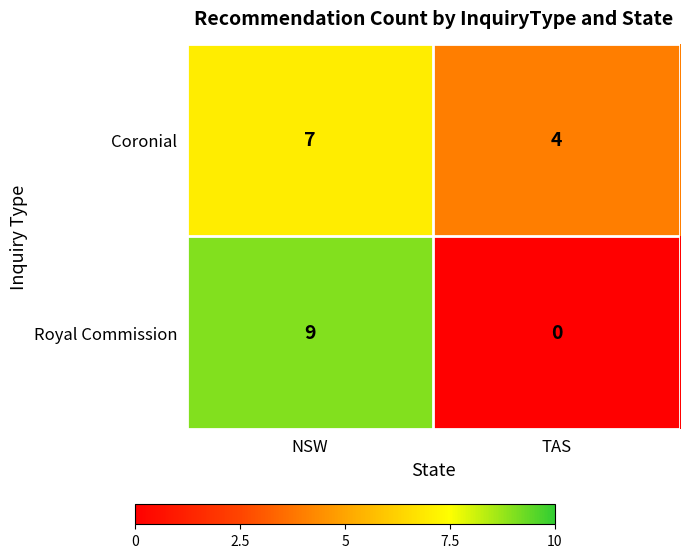

The Royal Commission series shows 0 at TAS. True or false?

True